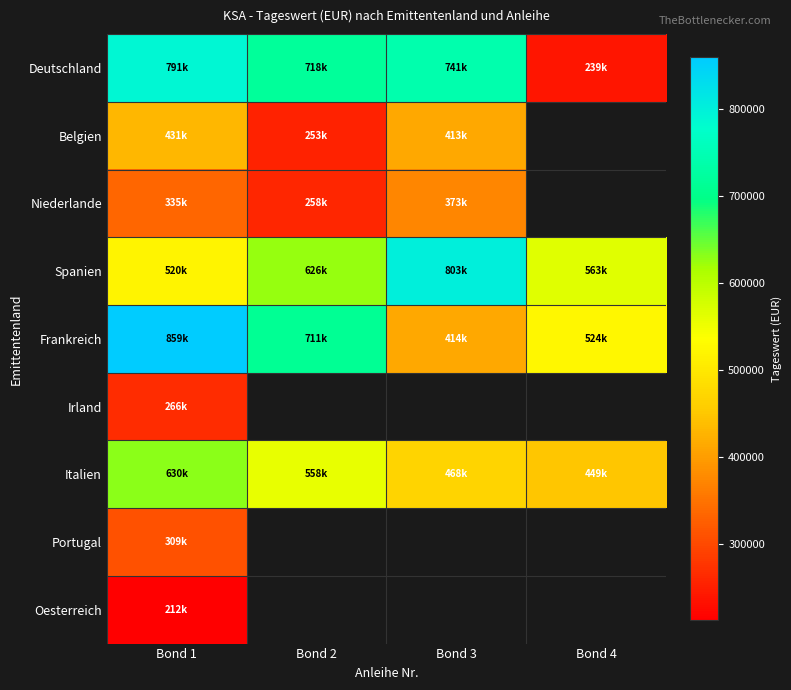

Where is Niederlande nearest to the value 315691?

Bond 1